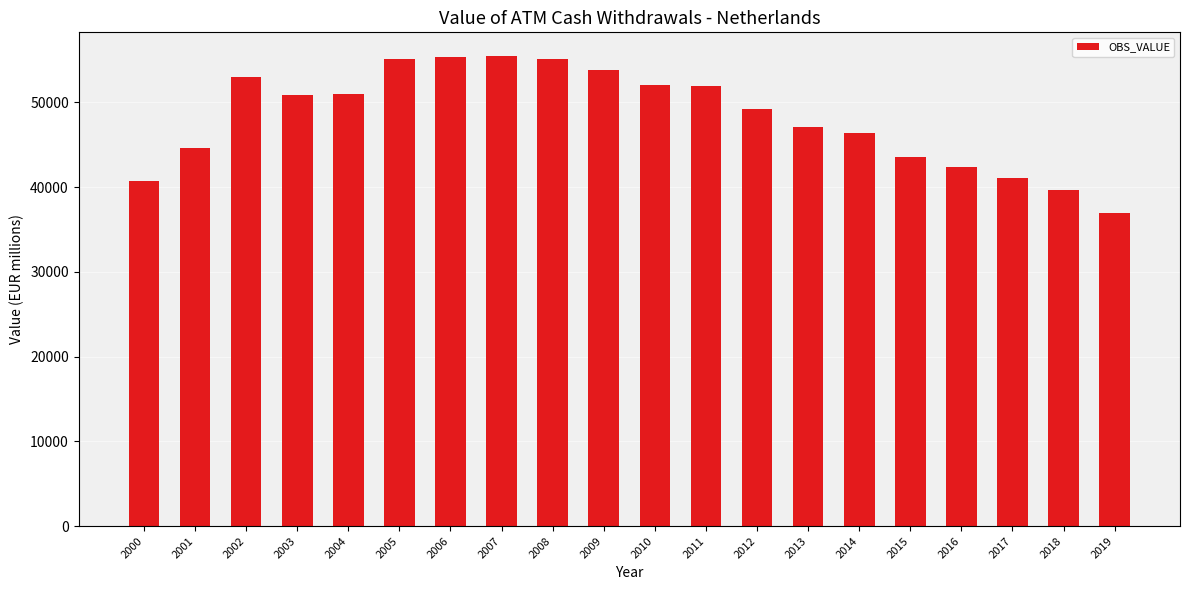

What is the ratio of the value at 2008 to the value at 2018?

1.4